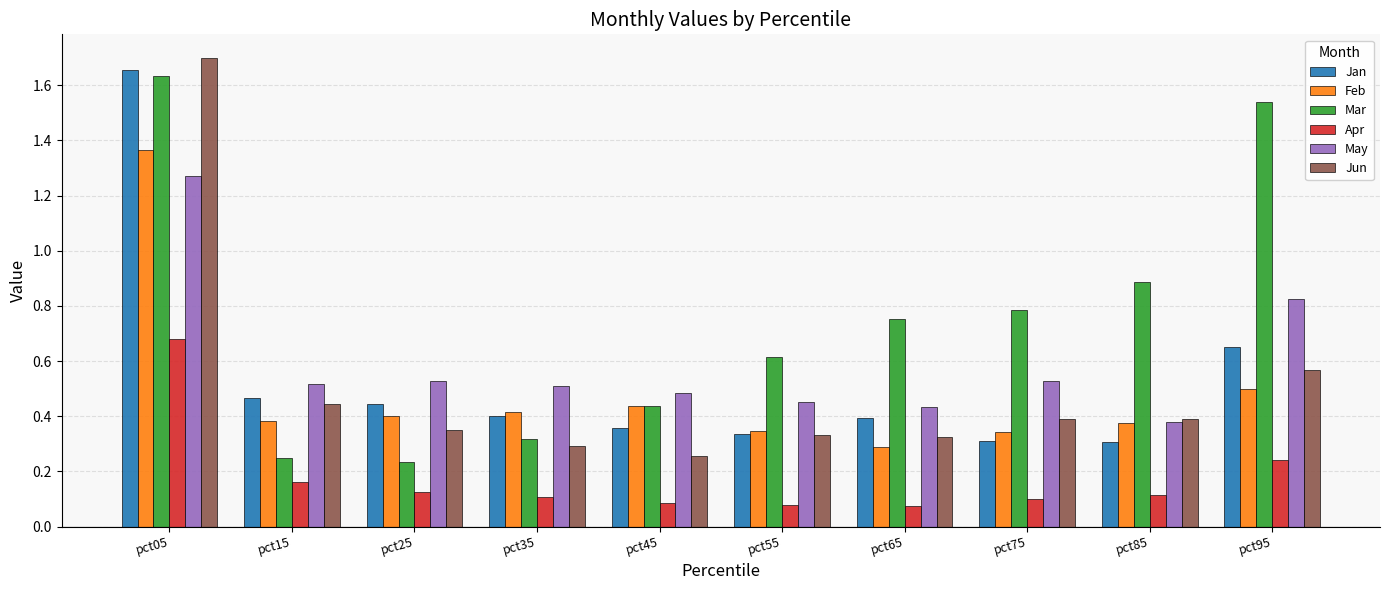

Is the value of Apr at pct35 greater than the value of May at pct75?

No